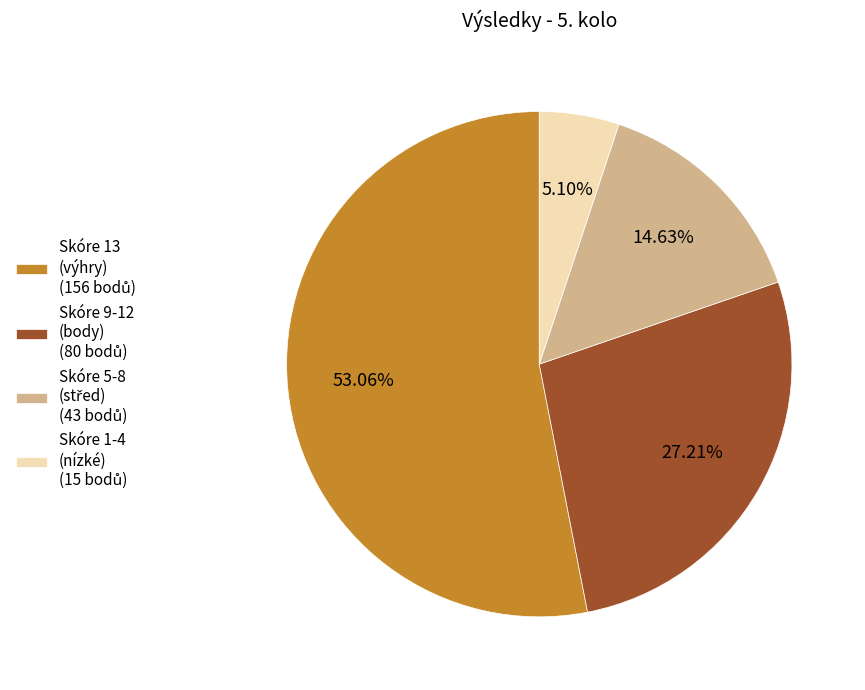

Count the number of slices in the pie.

4